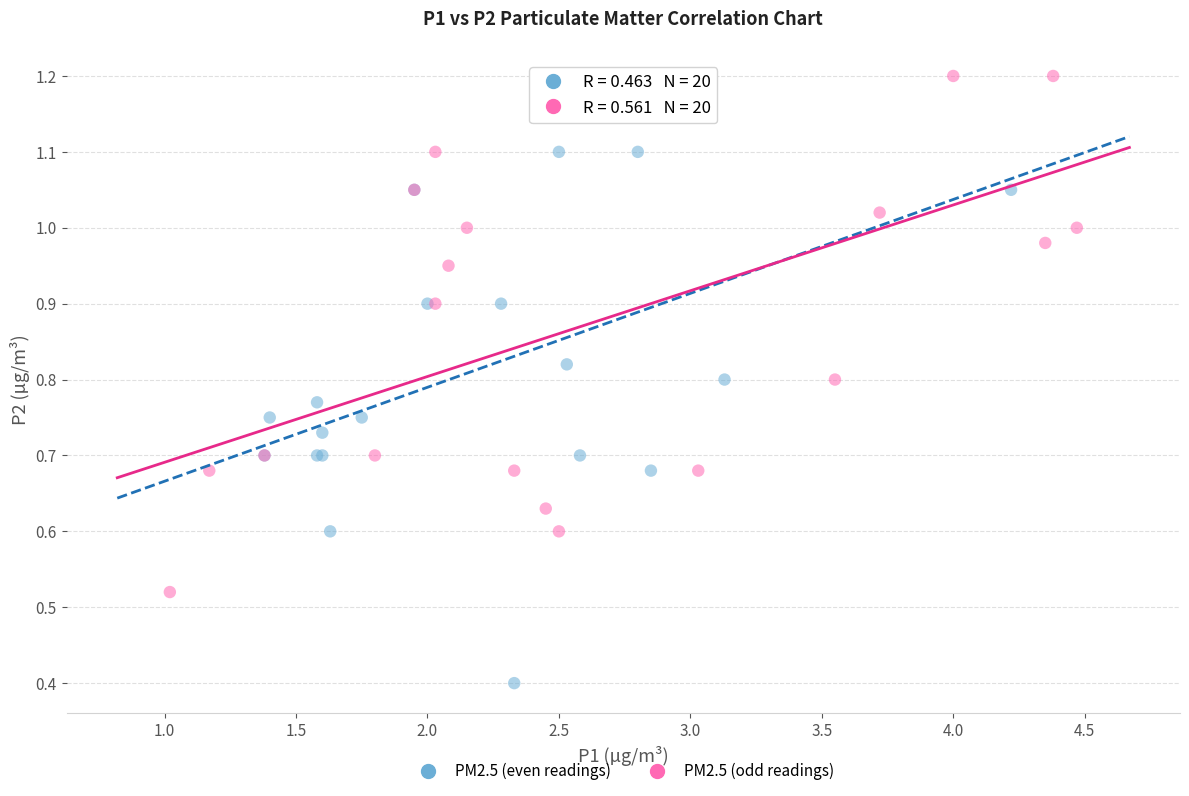

Which series has the largest Y range (max minus min)?

PM2.5 (even readings)